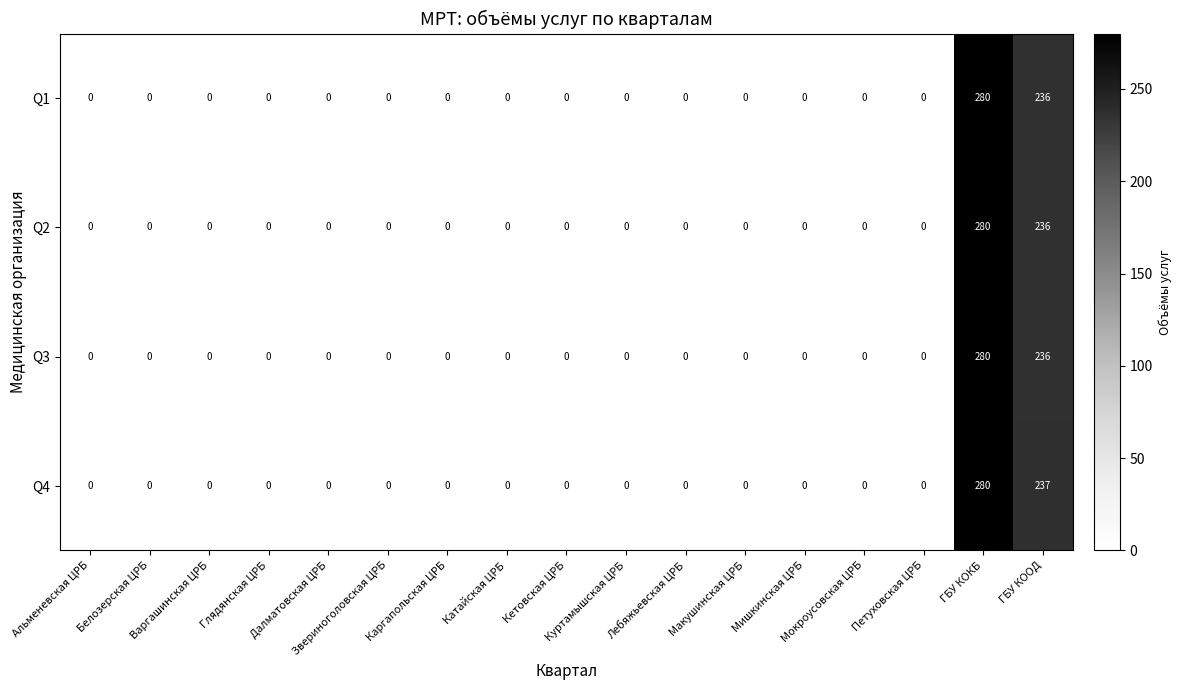

Which category has the highest value across all series?

ГБУ КОКБ